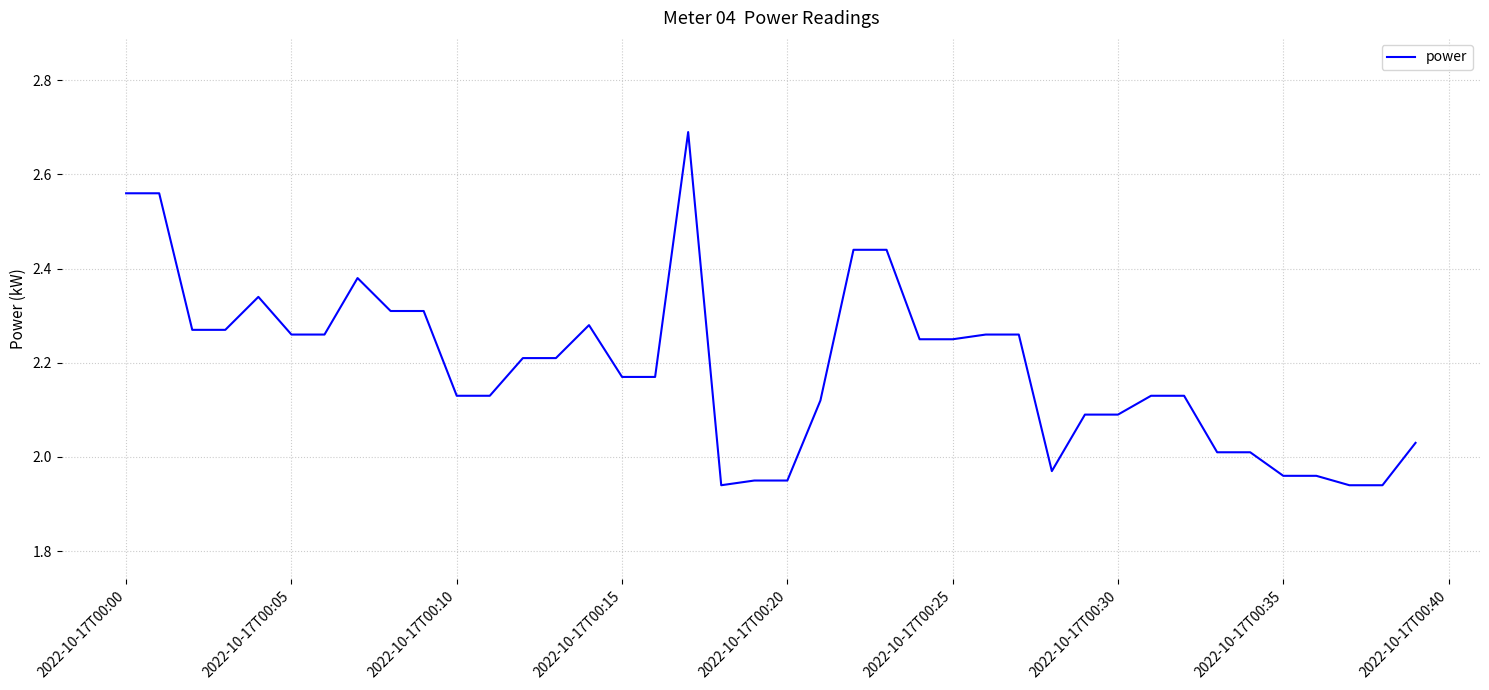

What is the maximum value shown in the chart?

2.7